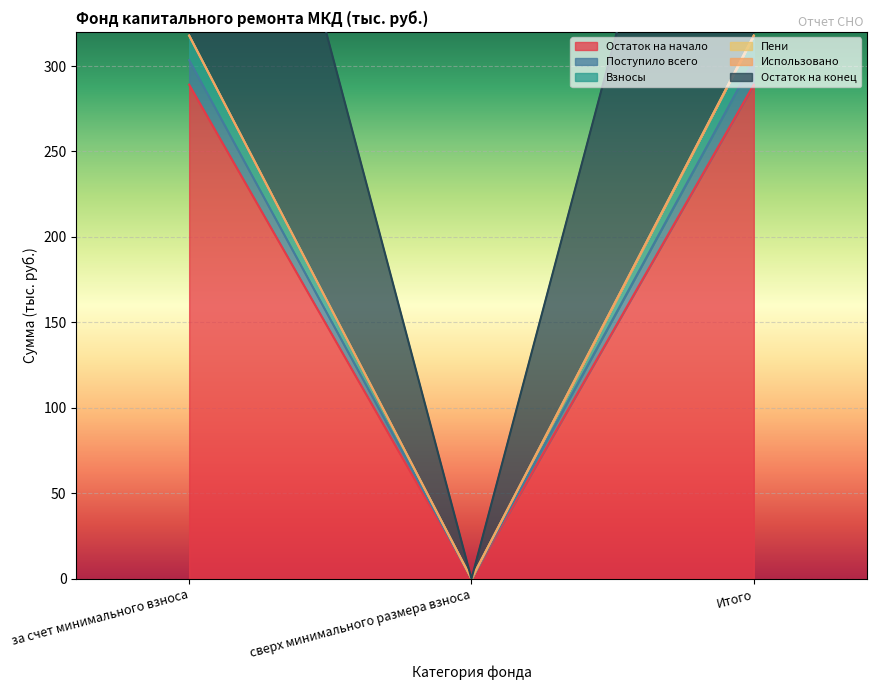

What is the spread (max minus min) of values at за счет минимального взноса?

28.7